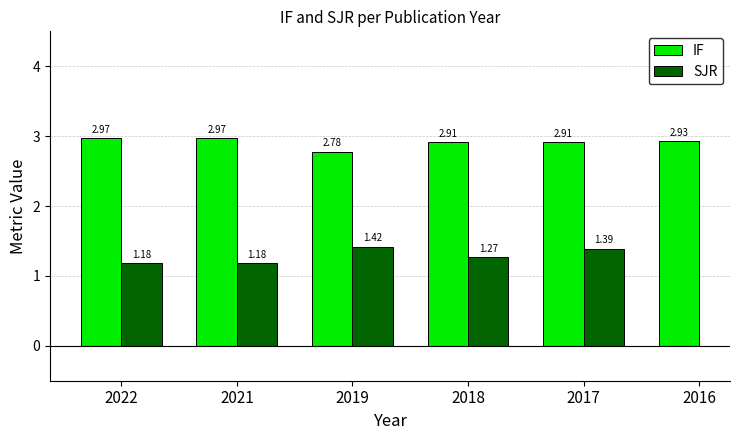

Which series has the largest total across all categories?

IF